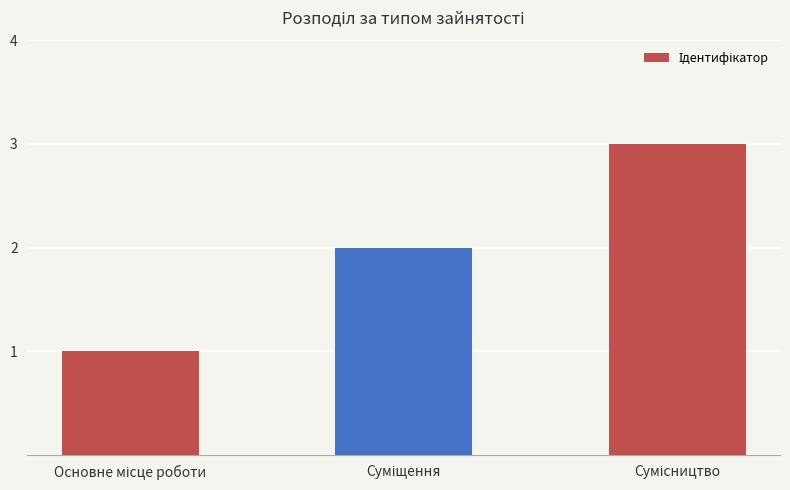

What is the maximum value shown in the chart?

3